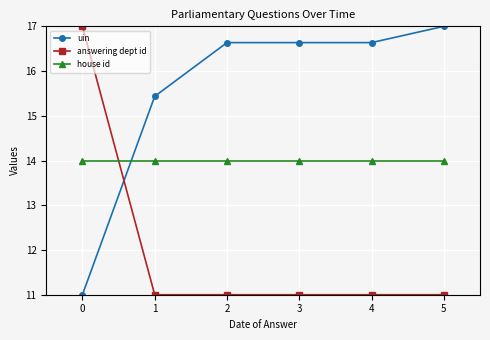

What is the total value across all series at 4?

41.6